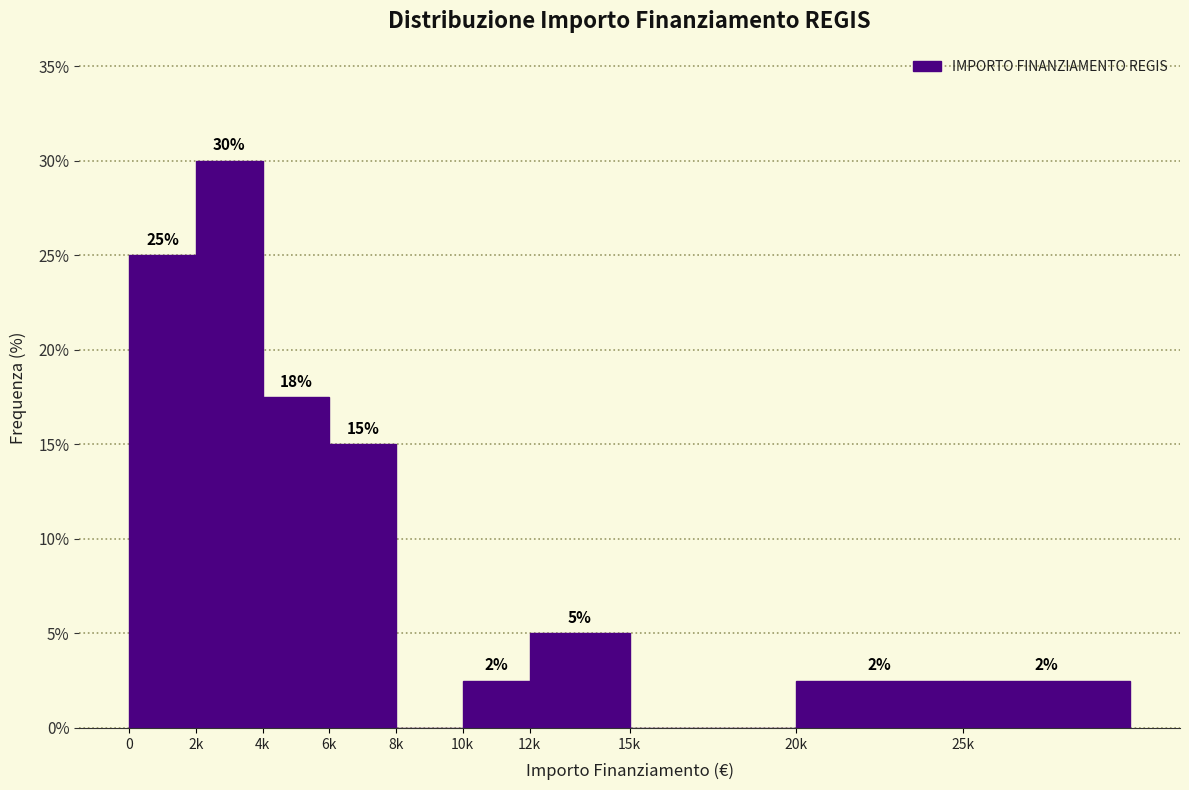

The value at 0 is 8.5. True or false?

False